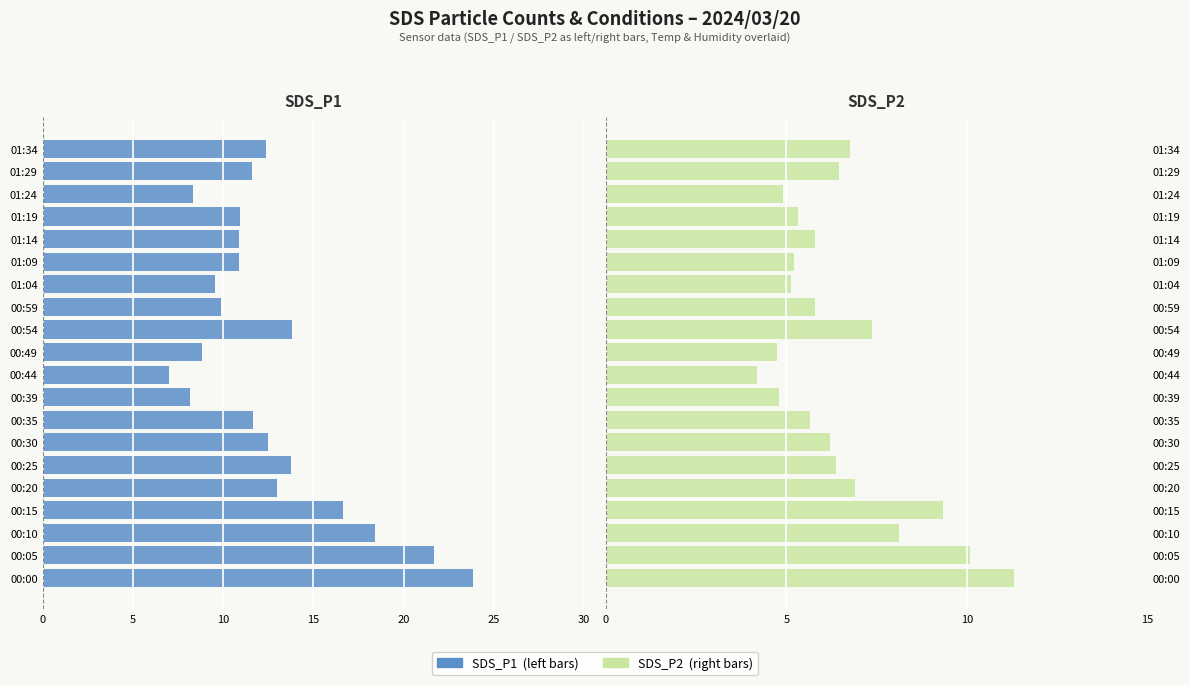

How many data points in SDS_P1 are less than -11?

11